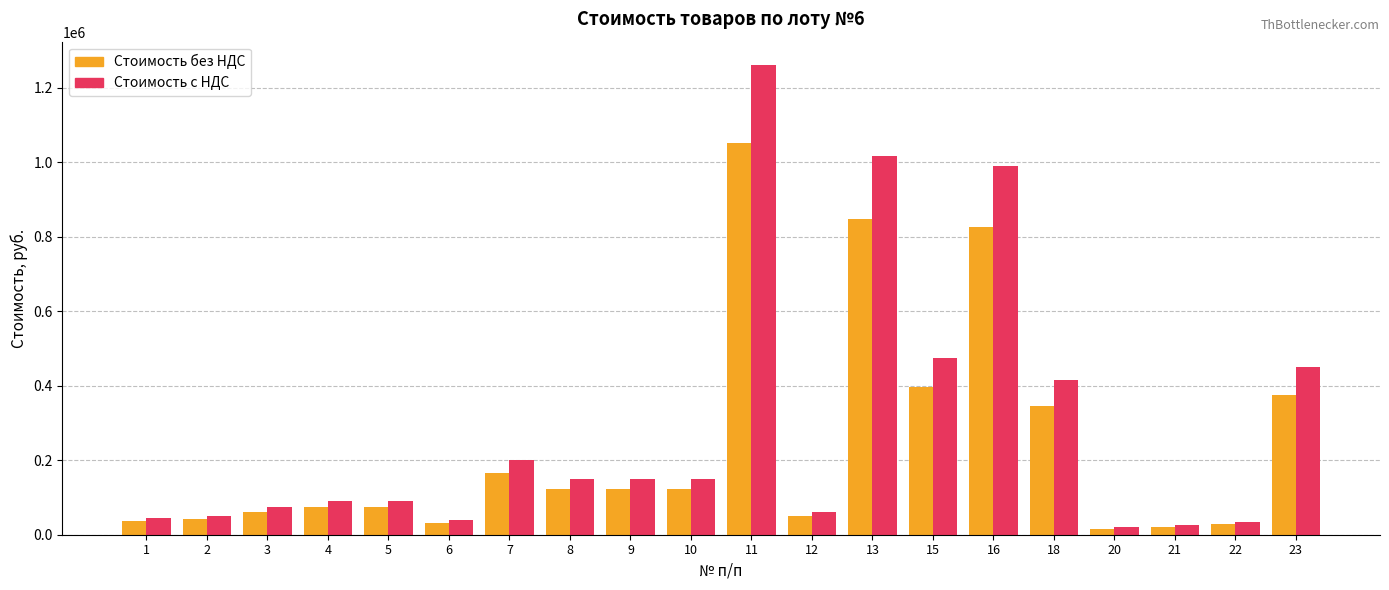

List the series in order of their peak value, highest first.

Стоимость с НДС, Стоимость без НДС